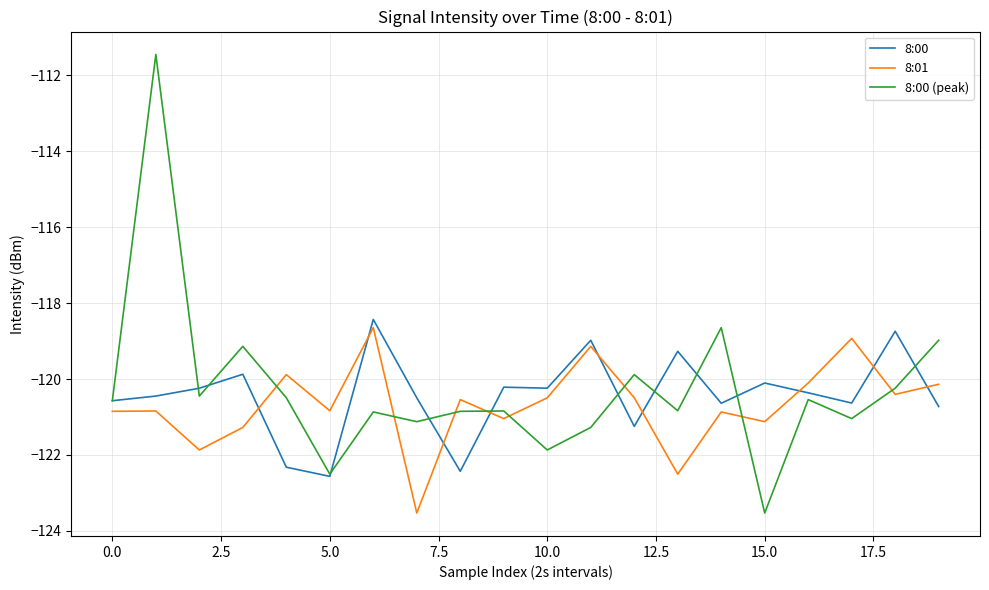

Does the chart have visible grid lines?

Yes